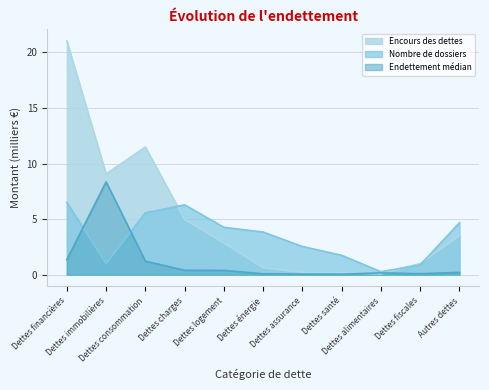

List the series in order of their overall mean, highest first.

Encours des dettes, Nombre de dossiers, Endettement médian